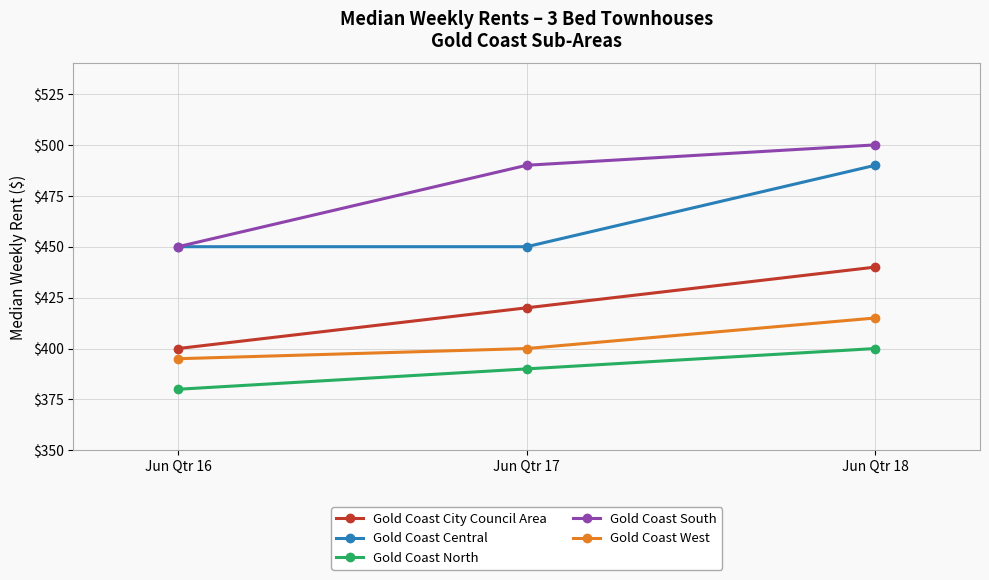

What is the total value across all series at Jun Qtr 17?

2150